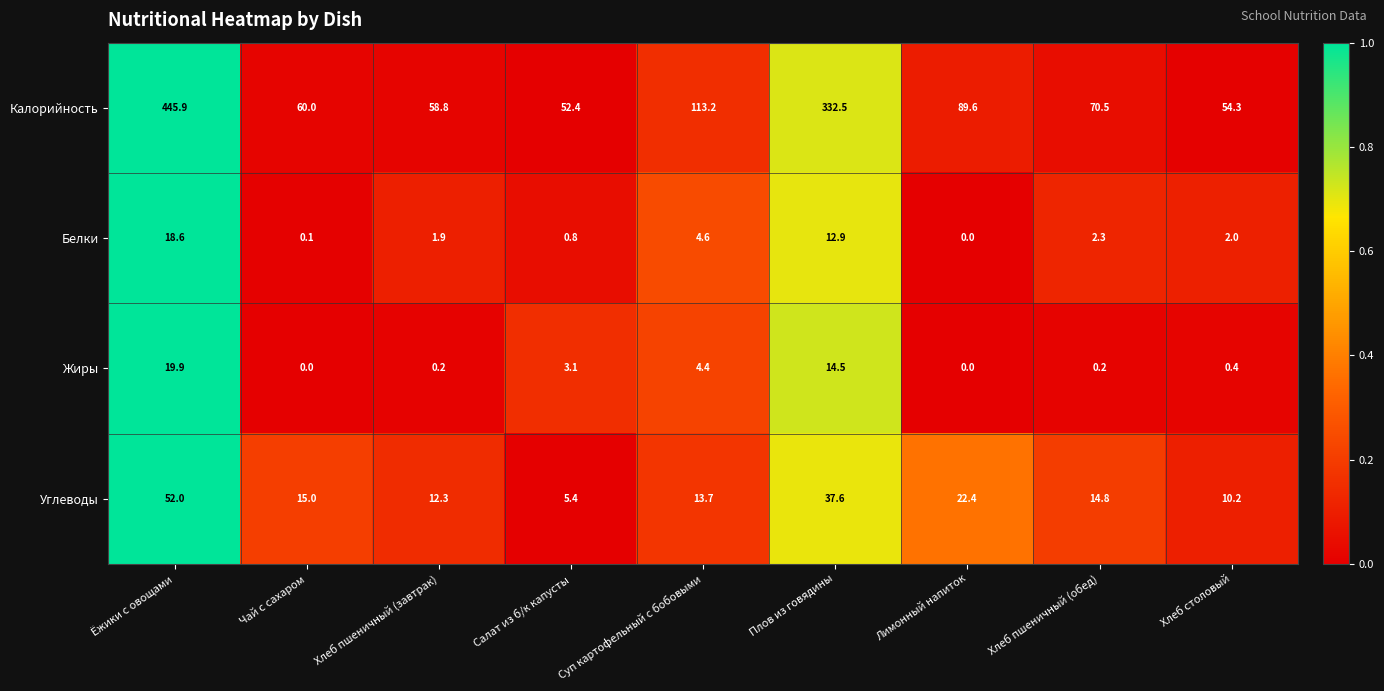

Rank the series by their maximum value, from highest to lowest.

Калорийность, Углеводы, Жиры, Белки